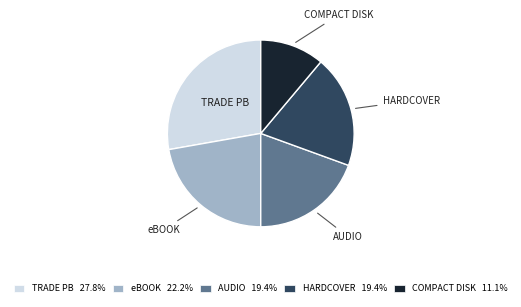

Does any single category account for the majority?

No